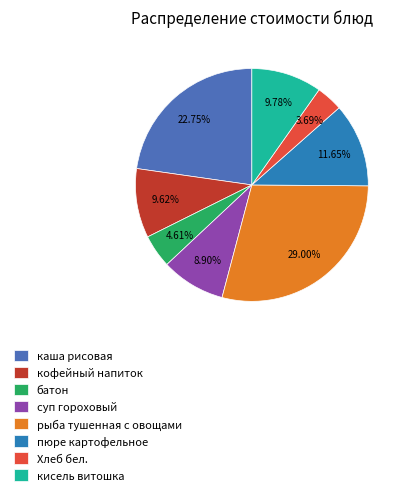

True or false: суп гороховый accounts for 1% of the total.

False